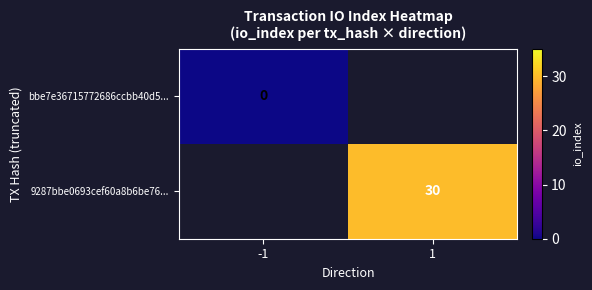

True or false: 9287bbe0693cef60a8b6be76... has a value of 19 at 1.

False